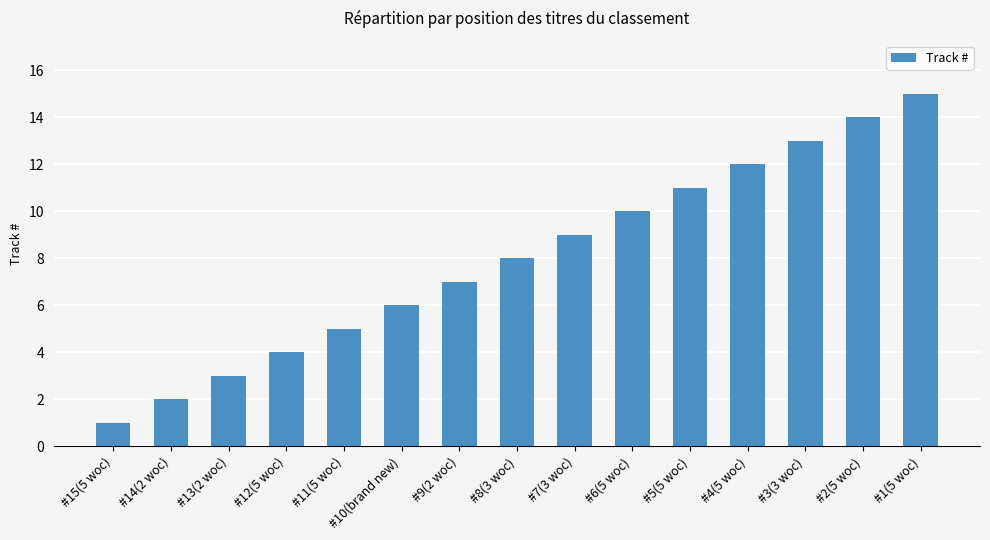

What is the difference between the maximum and minimum values?

14